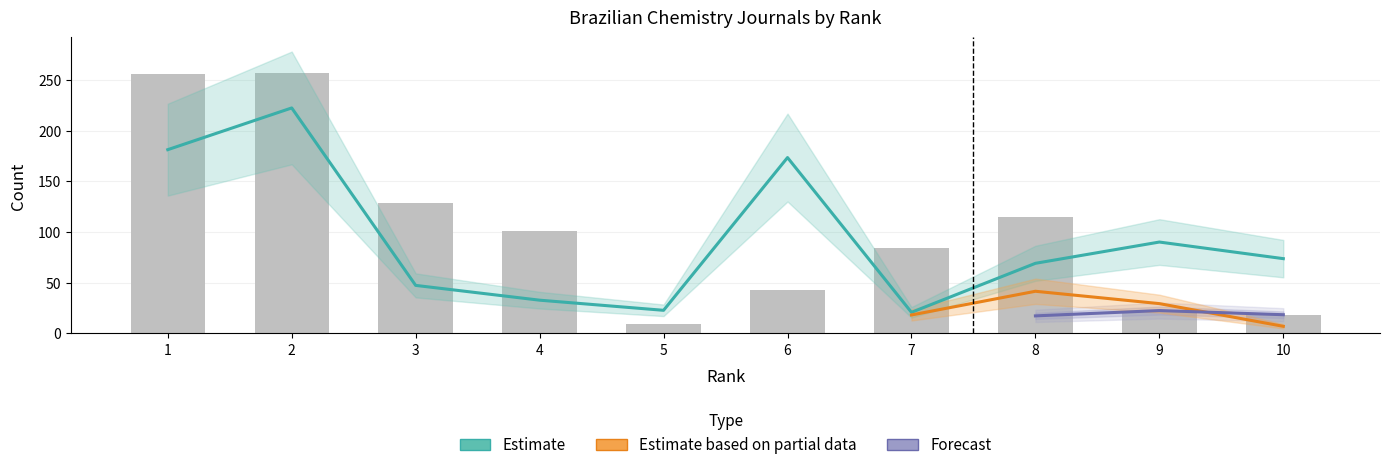

Is the value of Total Docs. (2013) at 7 greater than the value of Total Docs. (3years) at 4?

Yes